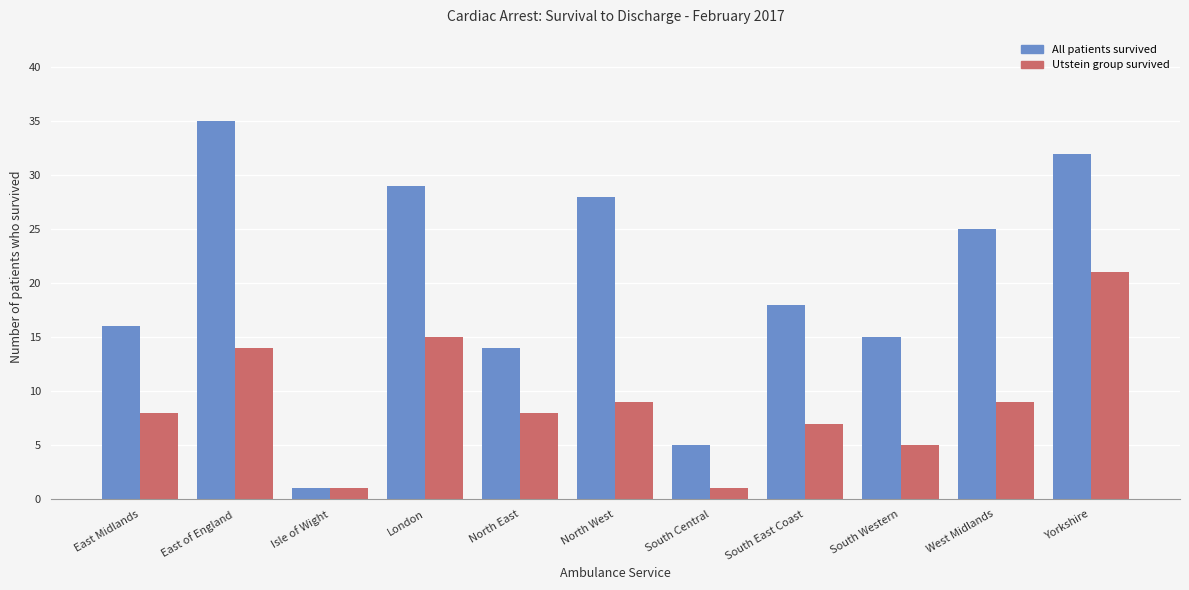

What is the lowest value of the Utstein group survived series?

1